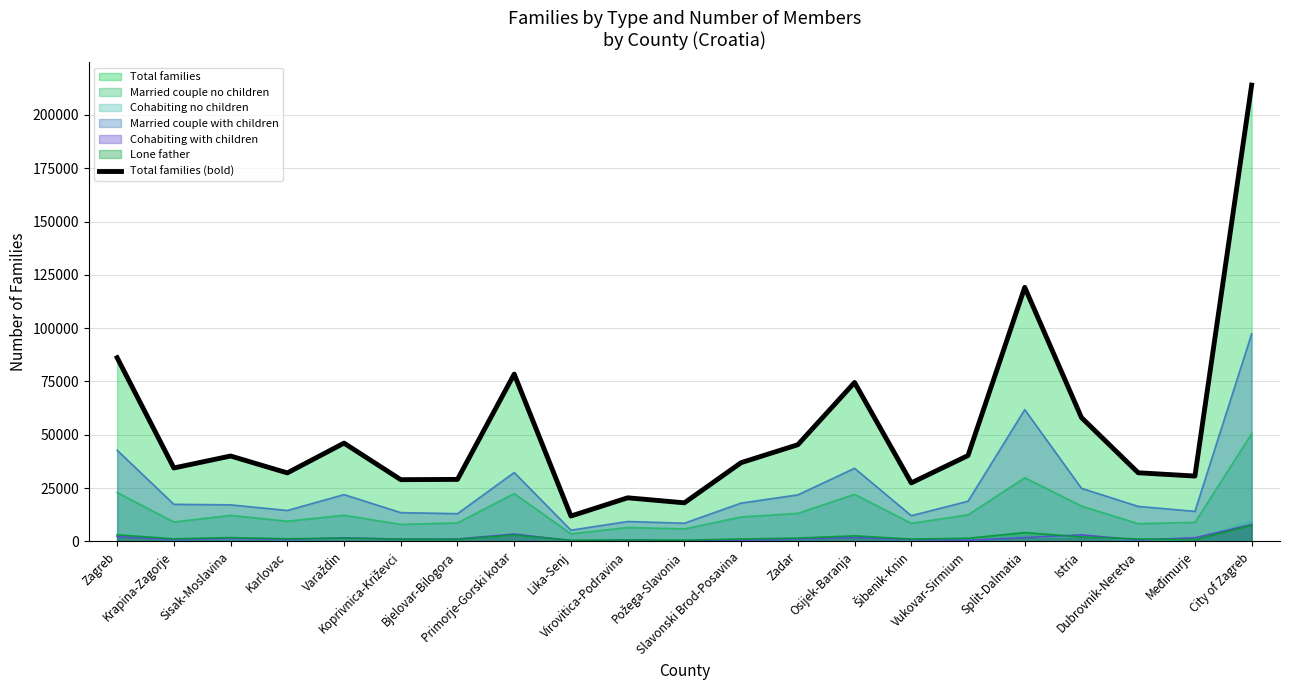

The value at City of Zagreb is 214009. True or false?

True